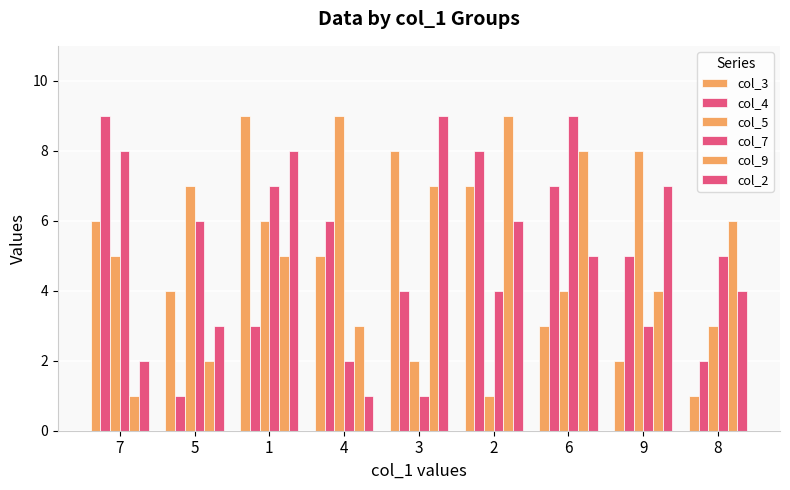

How many bars are there in total?

54